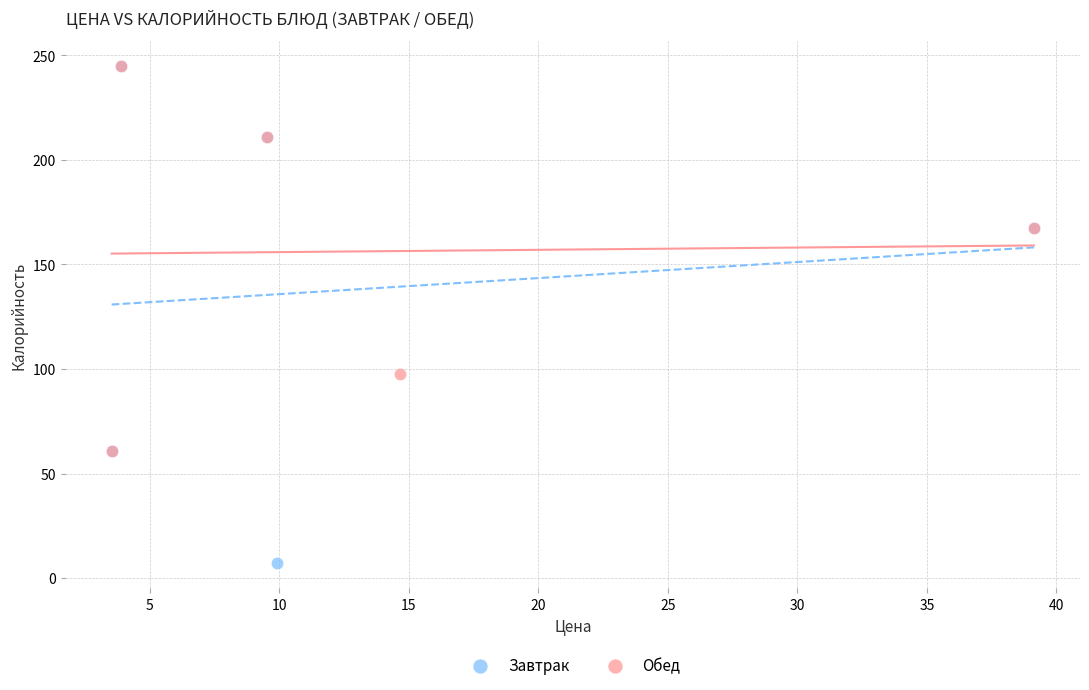

Which series contains the lowest Y value?

Завтрак